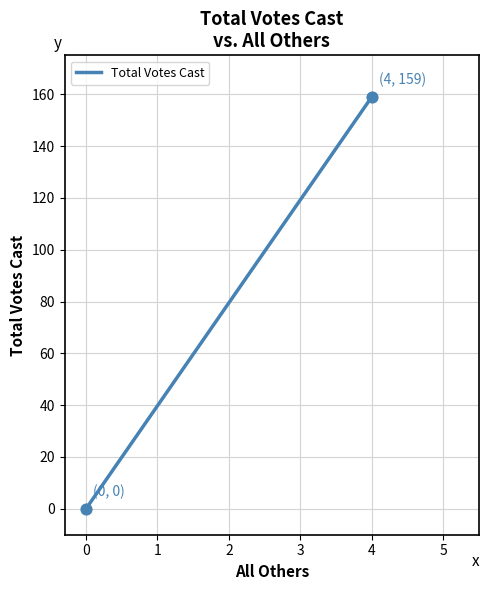

What is the average Y value?

80